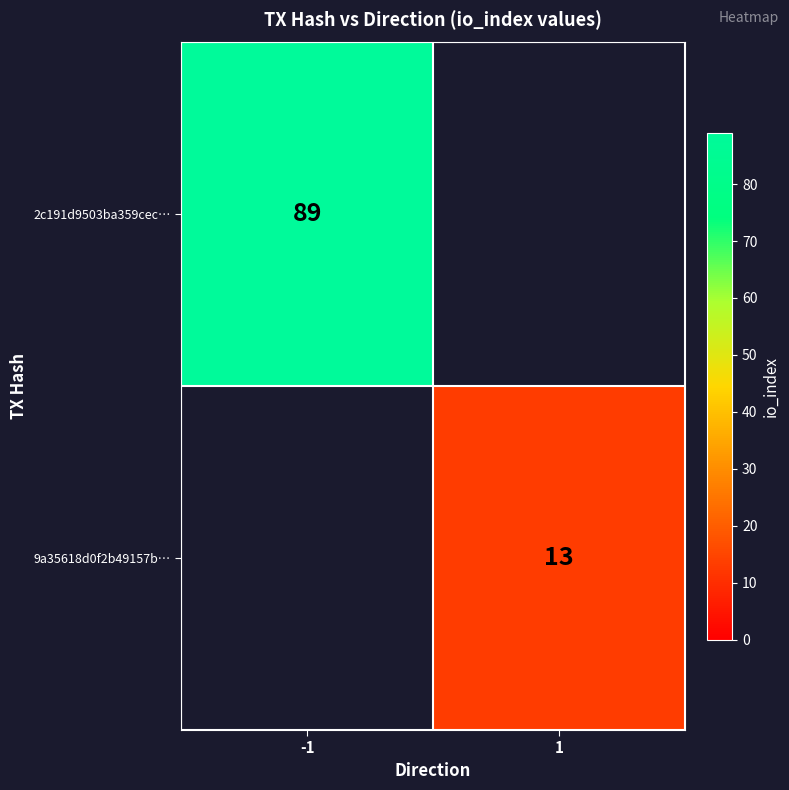

Is it true that 9a35618d0f2b49157b… equals 18 at 1?

False